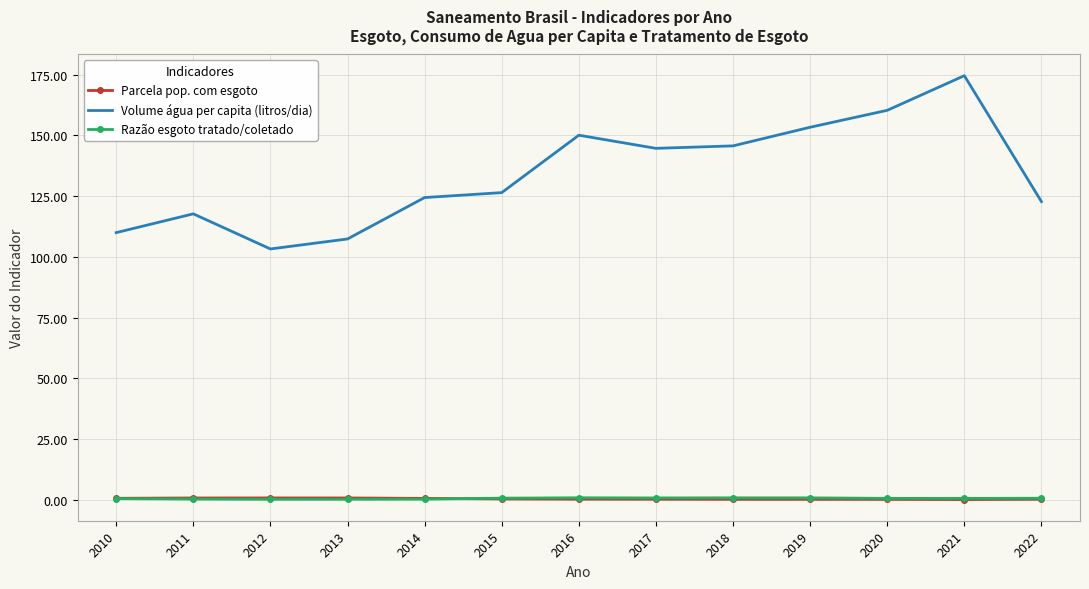

At which category is the sum across all series the highest?

2021